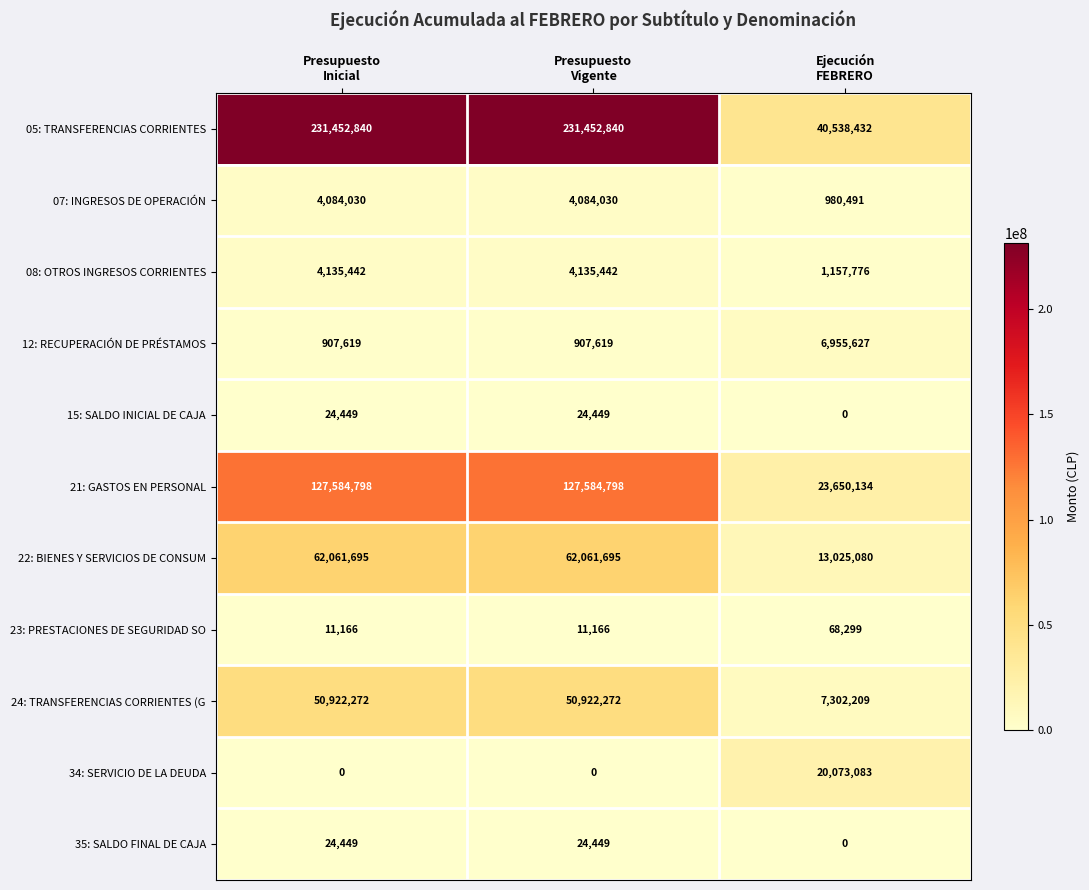

What is the spread (max minus min) of values at Ejecución
FEBRERO?

40538432